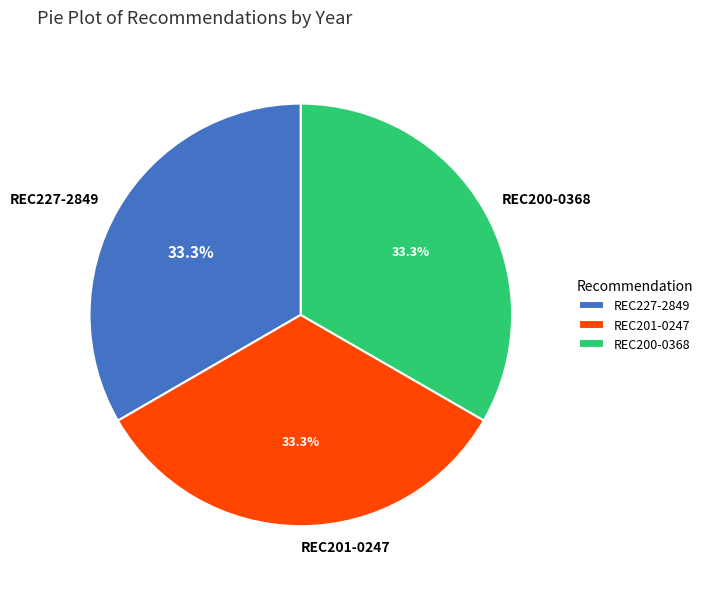

What percentage is the REC227-2849 slice, to the nearest percent?

33%